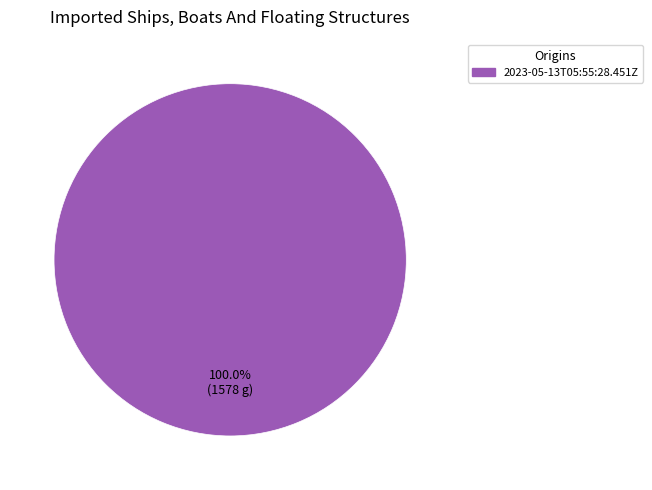

Is there a majority slice in this chart?

Yes